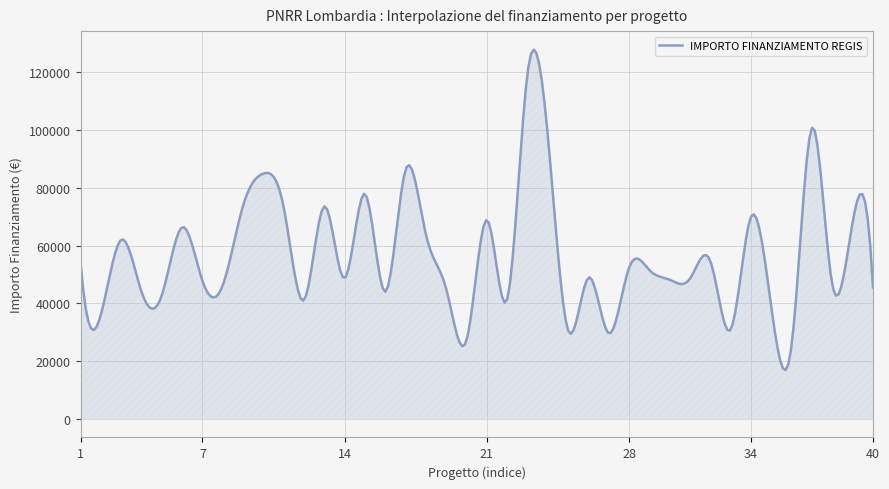

What is the difference between the maximum and minimum values?

110954.0